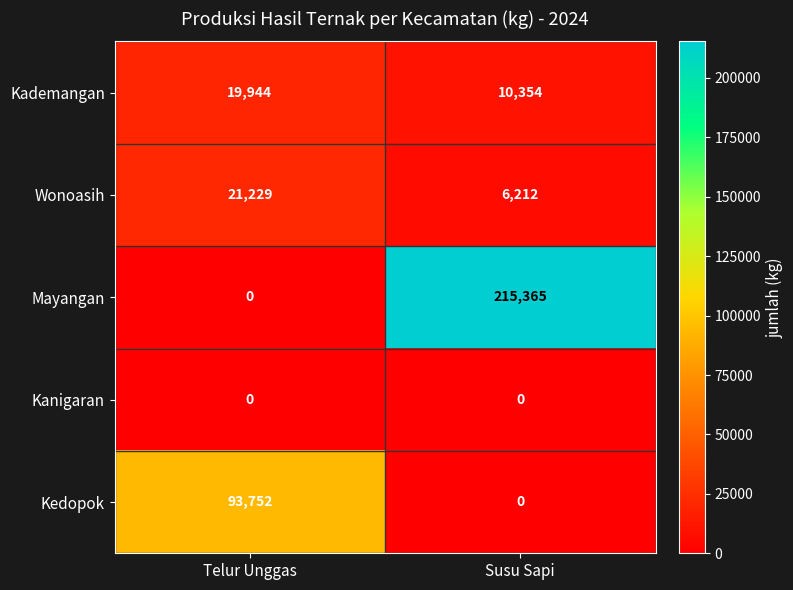

What is the sum of the Wonoasih values at Susu Sapi and Telur Unggas?

27441